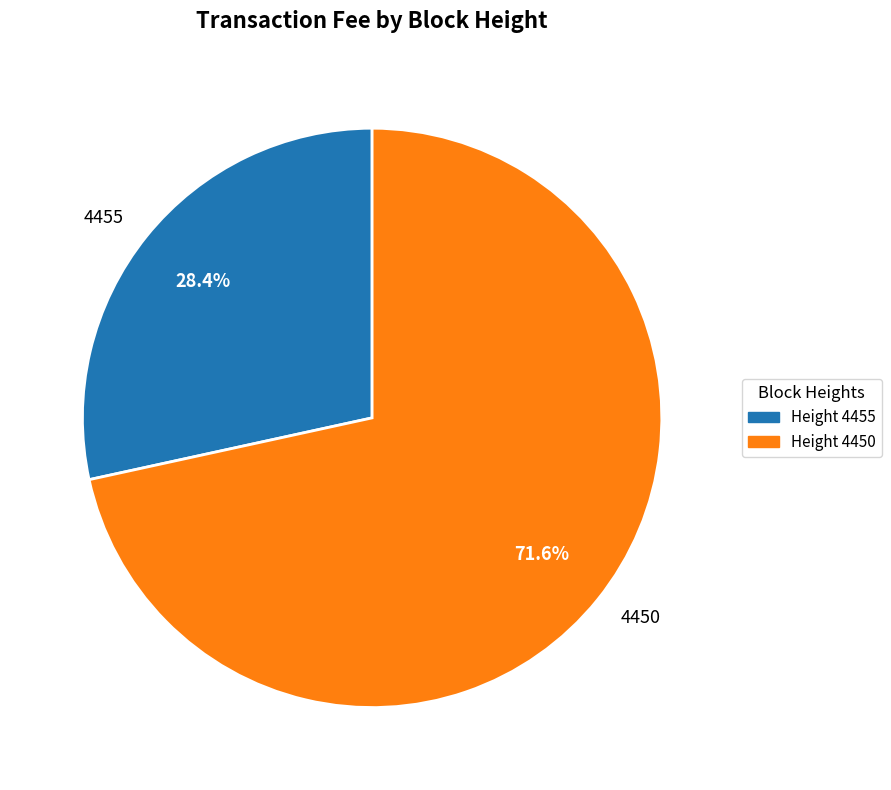

To the nearest percent, what portion does 4455 represent?

28%